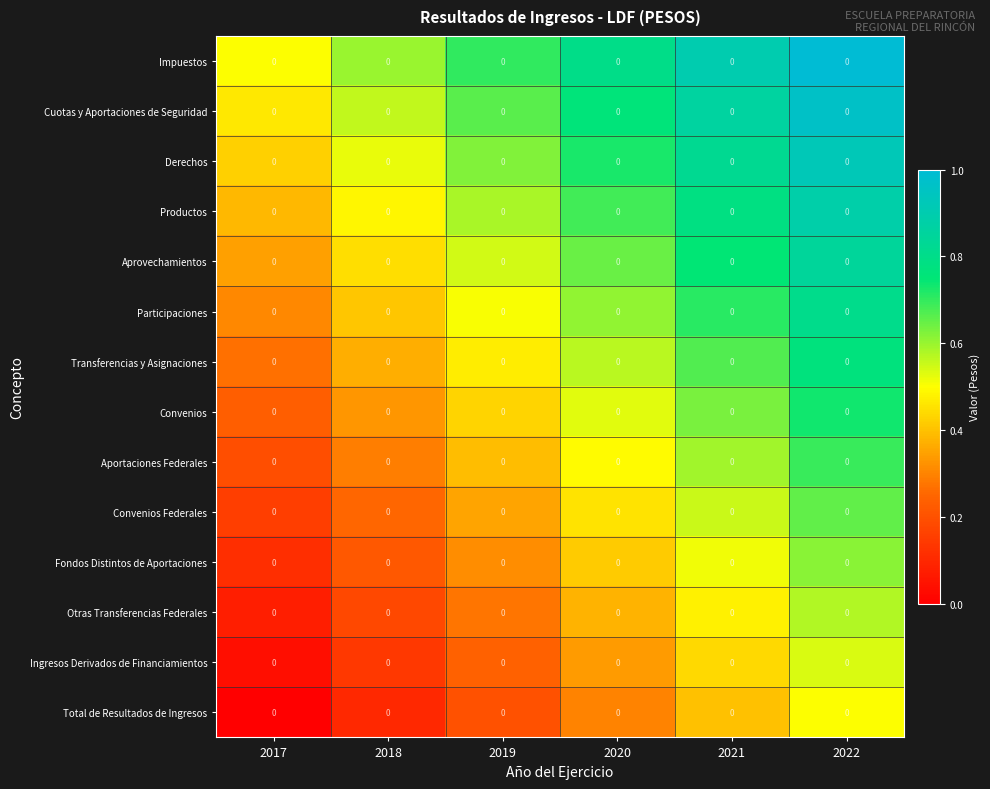

Between 2020 and 2022, which is larger?

2022